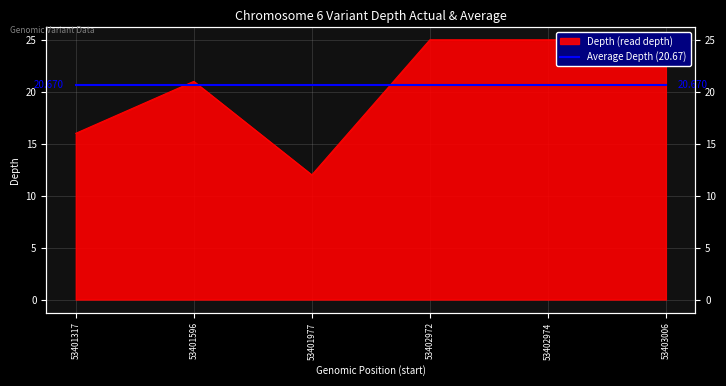

What is the approximate value at 53401317, to the nearest 10?

20